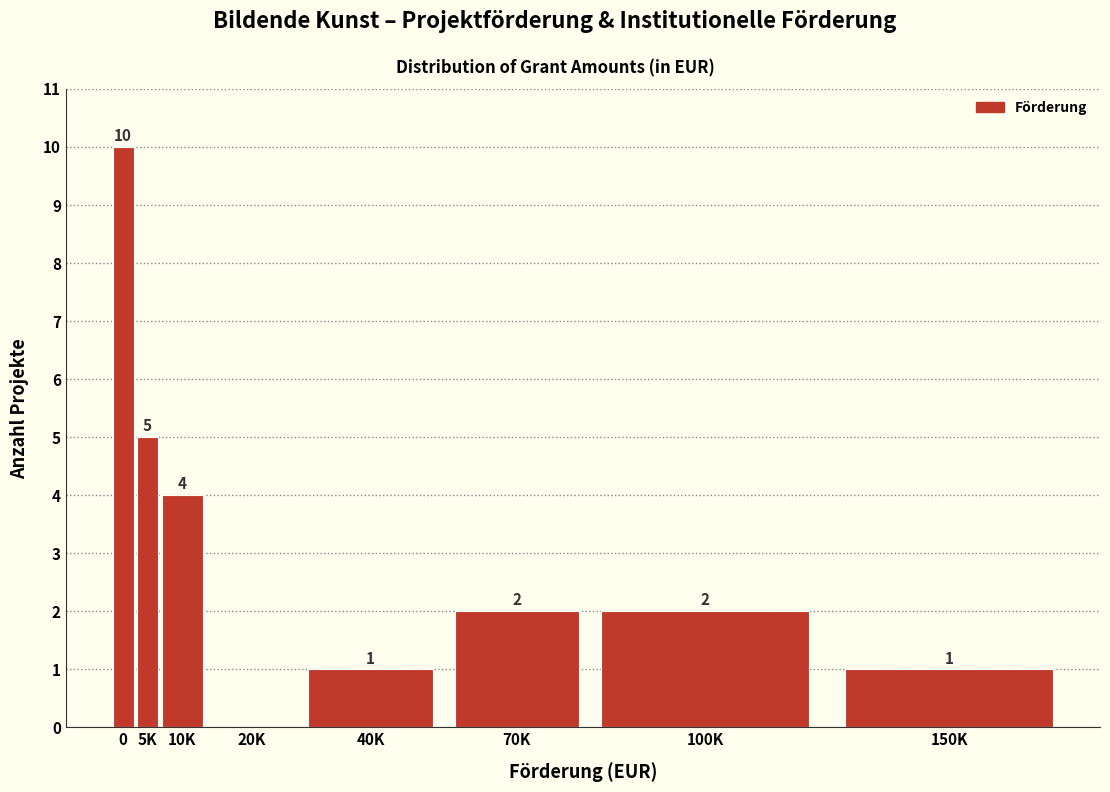

Reading left to right, transcribe all the data shown in this chart.

0=10	5K=5	10K=4	20K=0	40K=1	70K=2	100K=2	150K=1